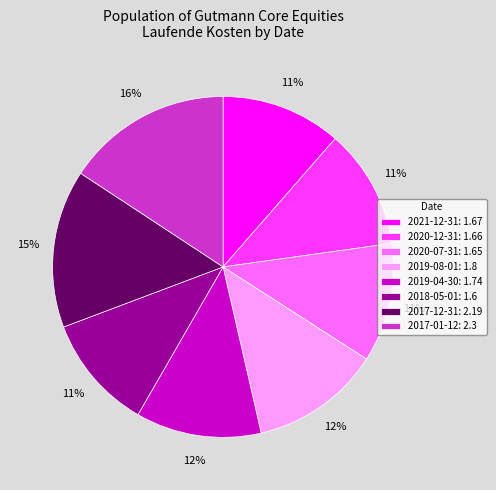

Count the number of slices in the pie.

8